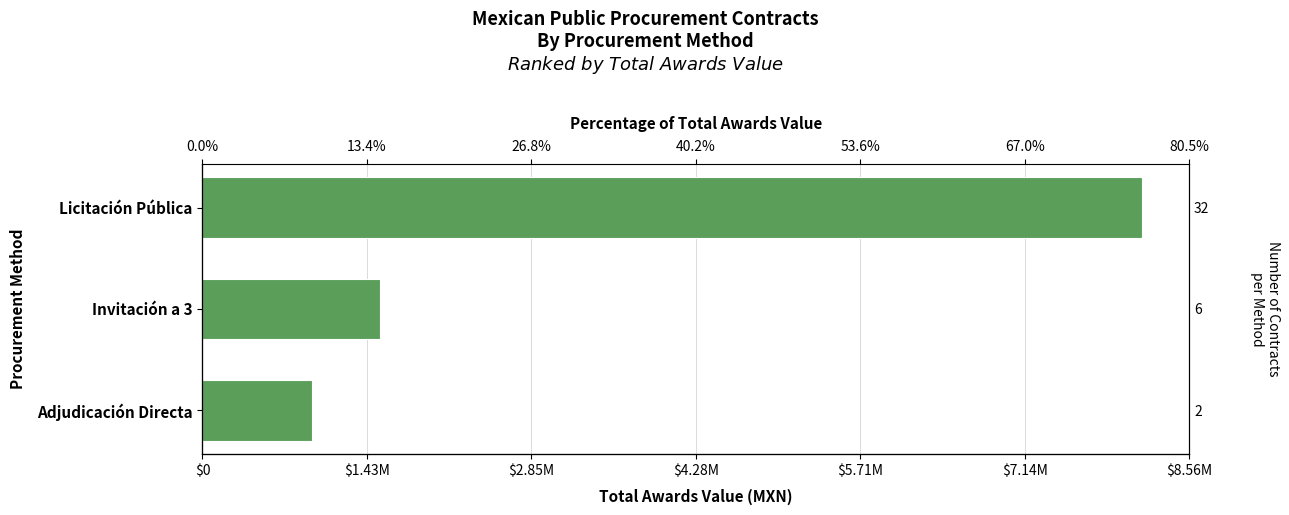

Are the bars horizontal?

Yes